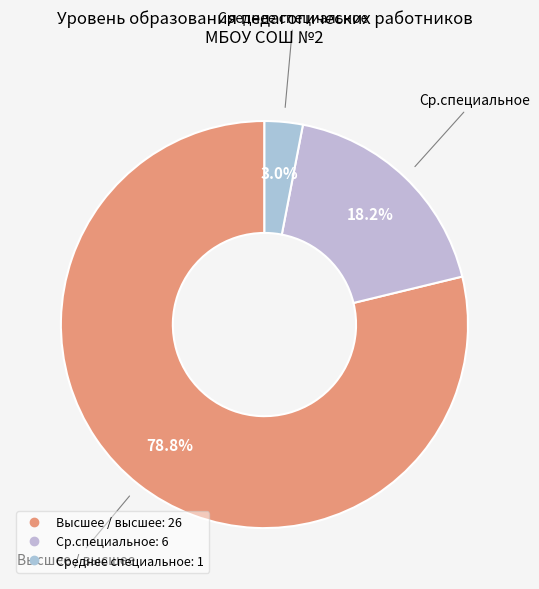

How many slices are in this pie chart?

3